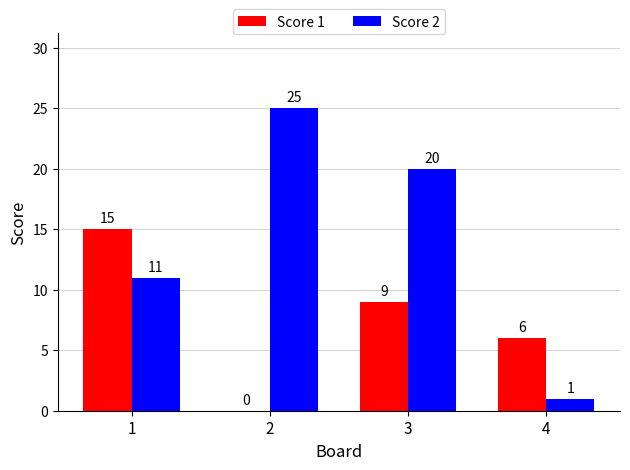

What is the greatest value displayed?

25